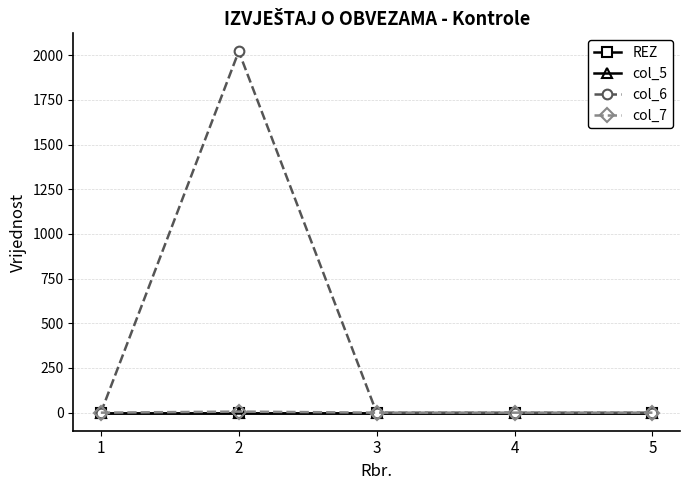

True or false: col_6 has a value of 2022 at 2.

True